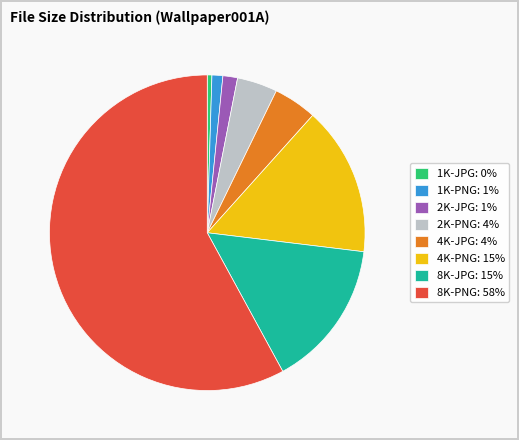

The 2K-PNG: 4% slice represents 4% of the pie. True or false?

True